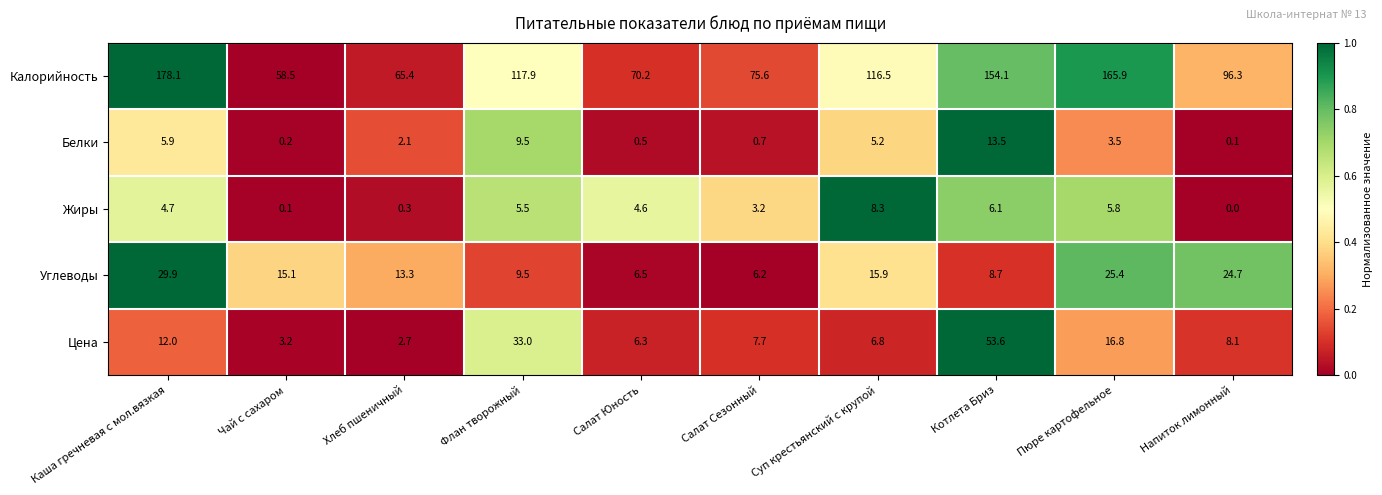

What is the average value of the Белки series?

4.1